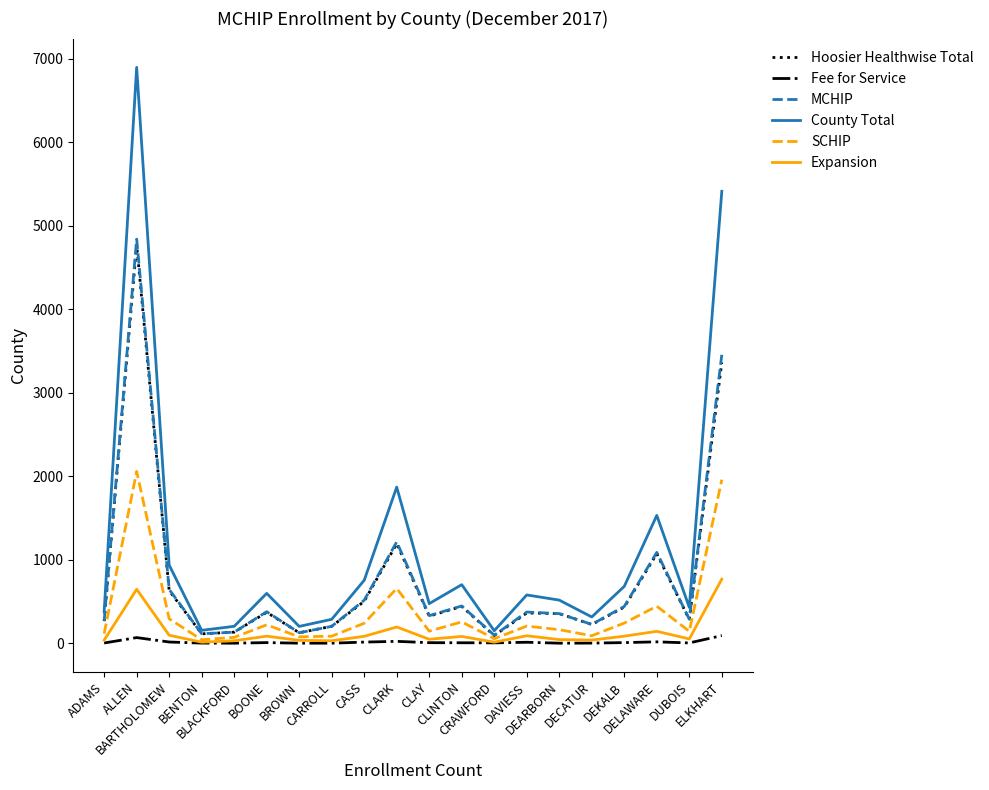

True or false: MCHIP has a value of 202 at CARROLL.

True